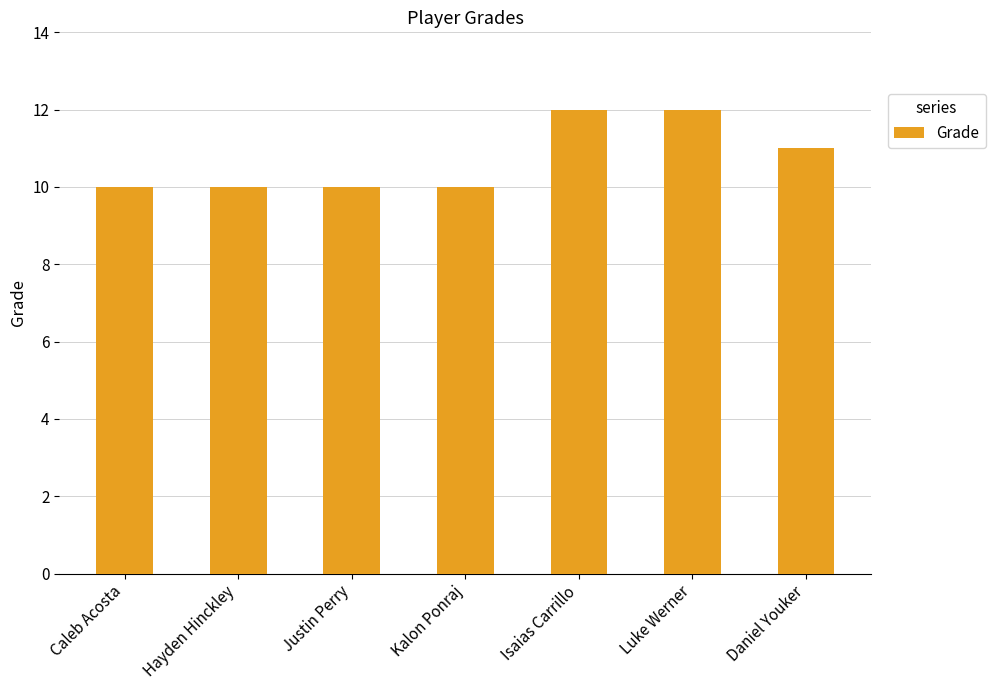

What is the greatest value displayed?

12